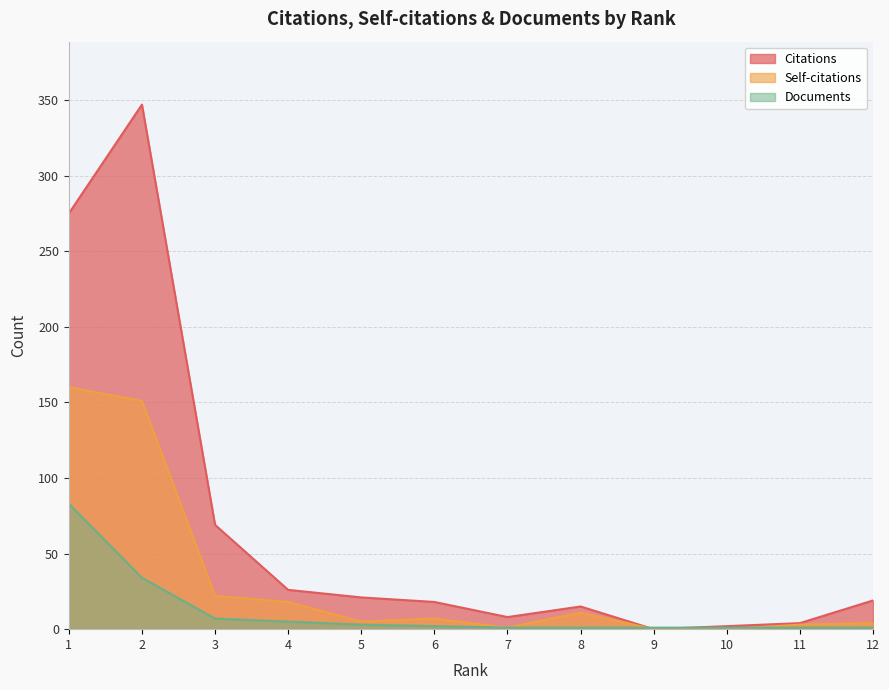

At which label is Citations closest to 173?

1